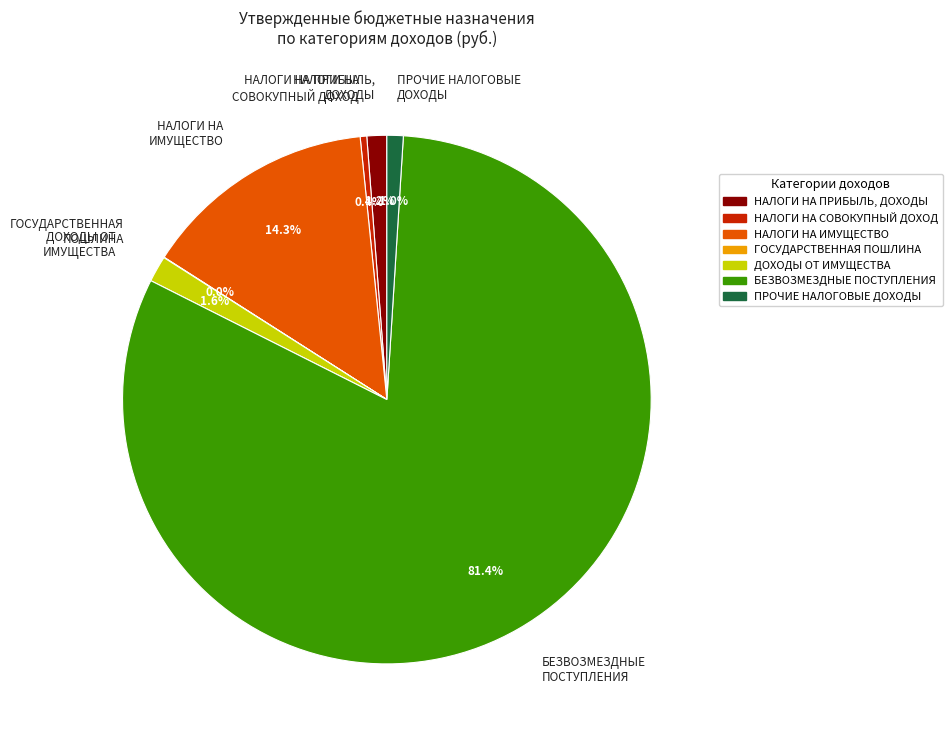

To the nearest percent, what is the difference between the НАЛОГИ НА ИМУЩЕСТВО and БЕЗВОЗМЕЗДНЫЕ ПОСТУПЛЕНИЯ slice percentages?

67%